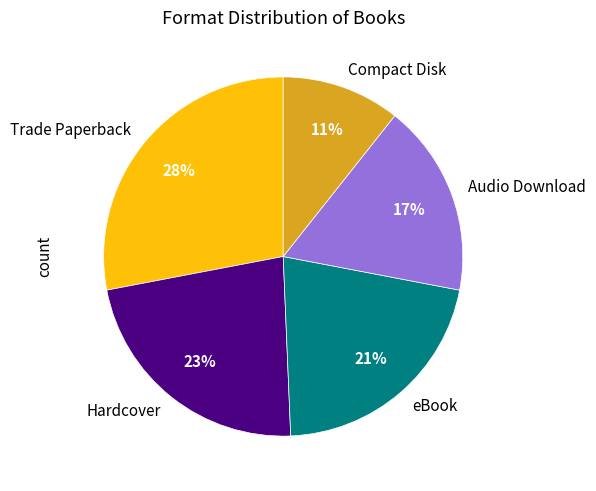

Is there a majority slice in this chart?

No